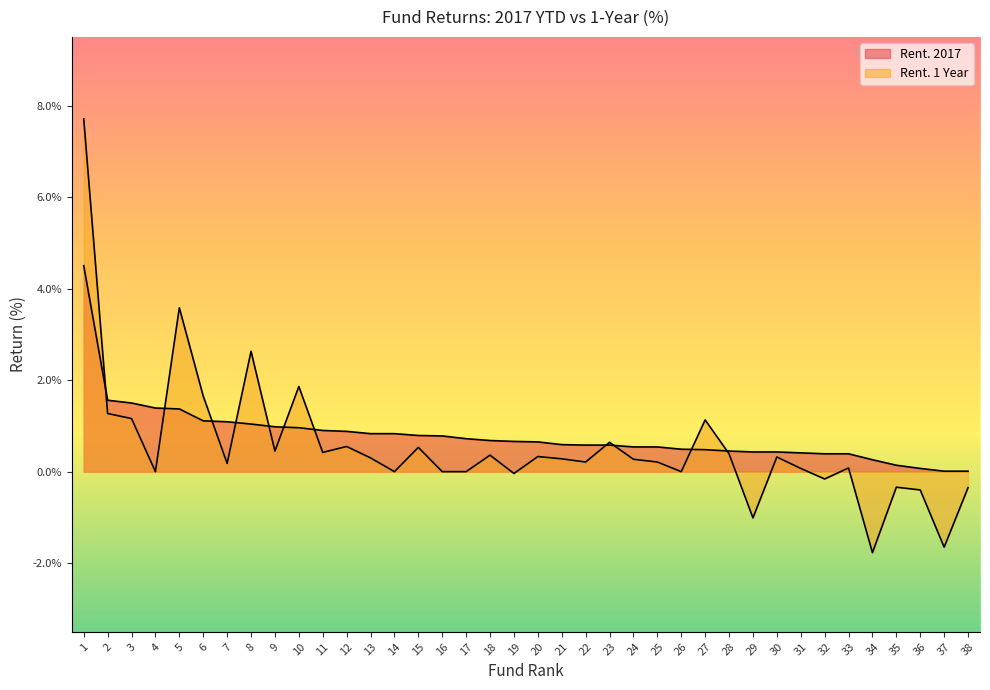

At 6, list the series in order from smallest to largest.

Rent. 2017, Rent. 1 Year